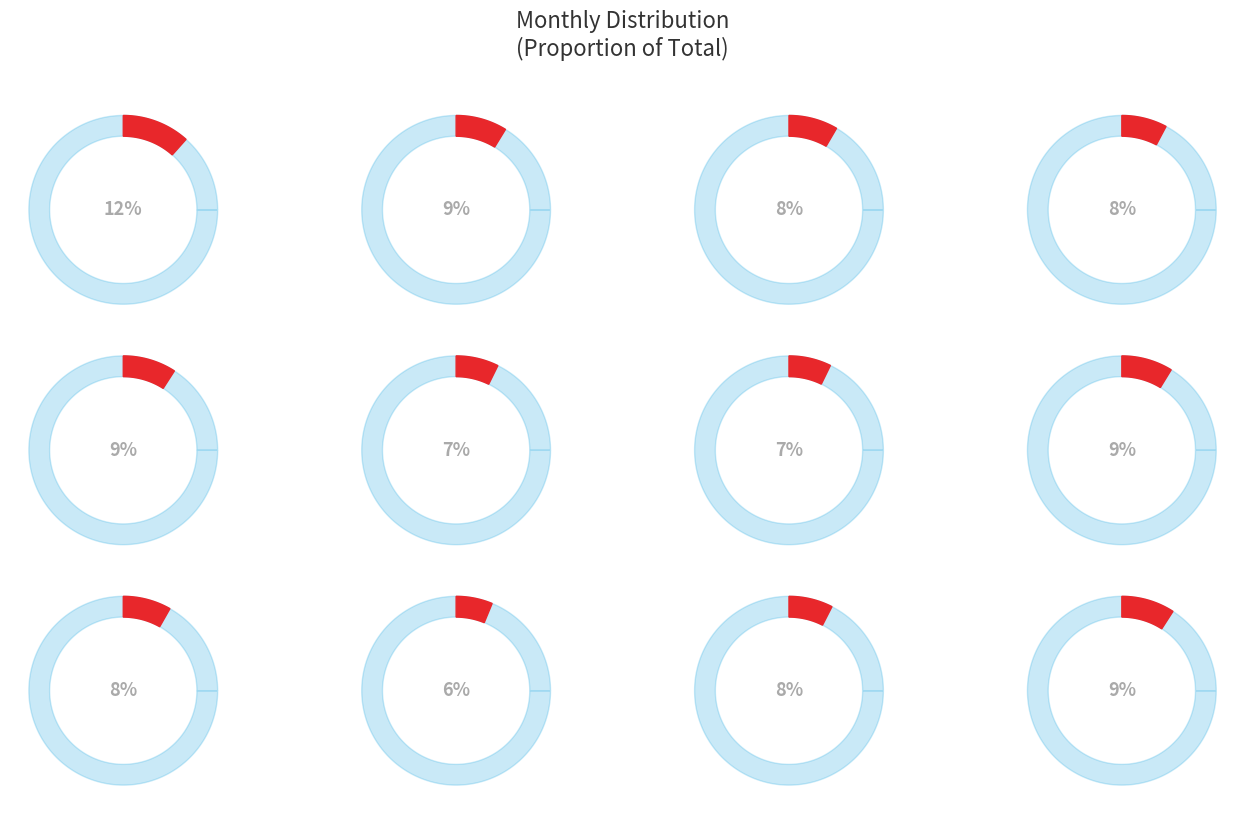

Which slice is the smallest?

10